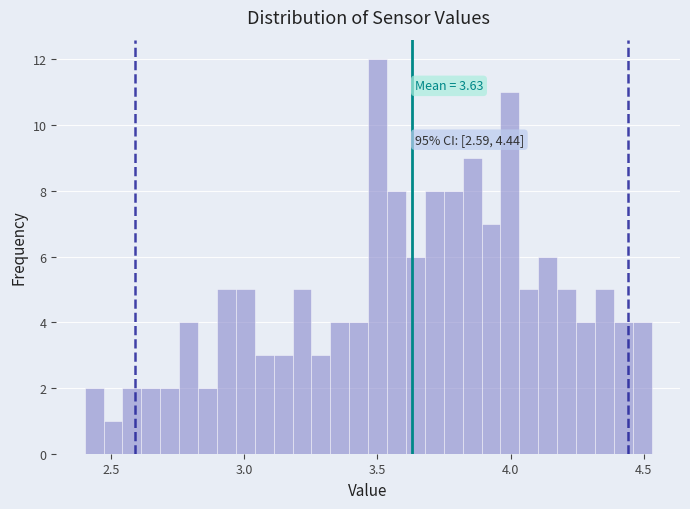

Around what value on the x-axis is the tallest bar? Give the approximate position of its centre, as read against the axis.

3.50